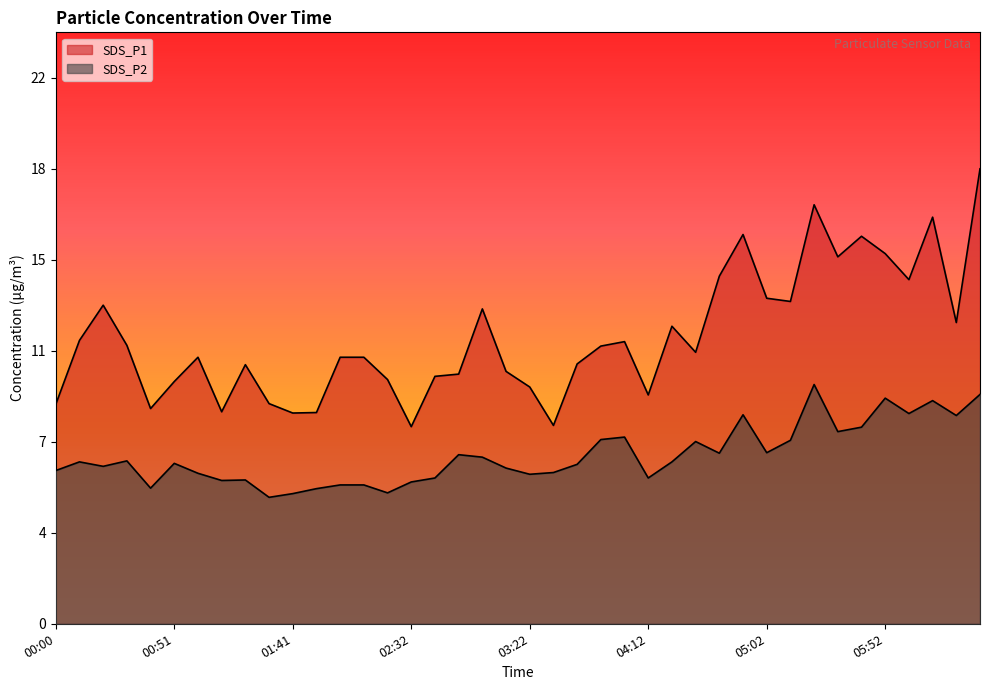

Is the value of SDS_P1 at 02:22 greater than the value of SDS_P2 at 02:52?

Yes